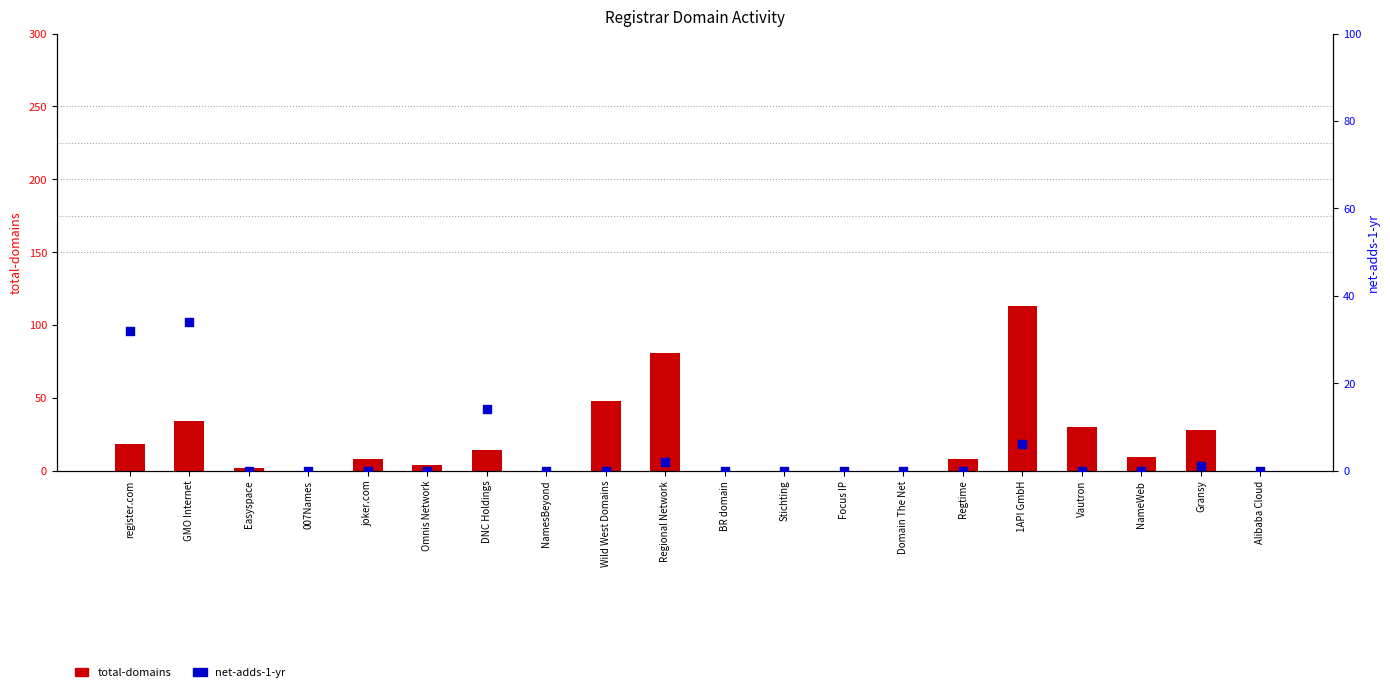

What is the total value across all series at Omnis Network?

4